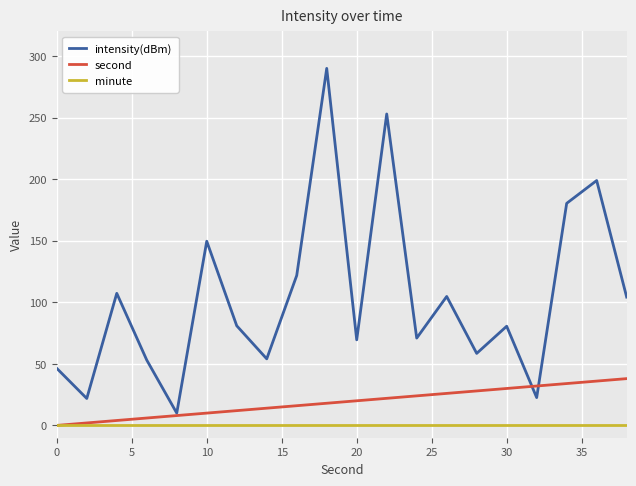

Which series has the largest total across all categories?

intensity(dBm)